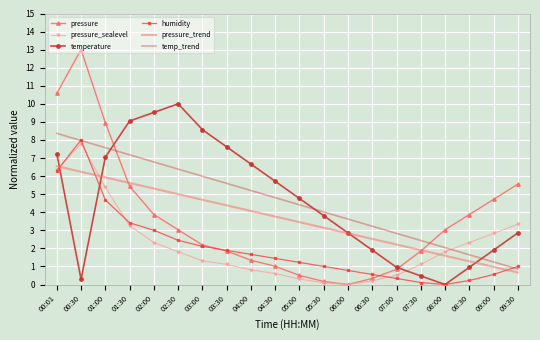

Which category has the lowest value in the pressure series?

06:00